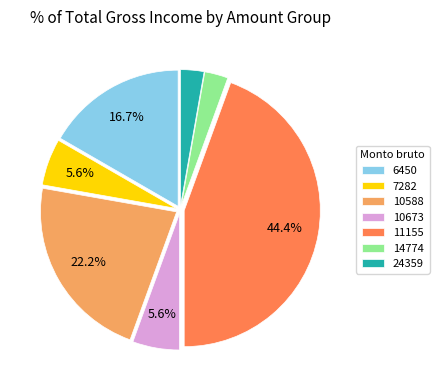

Is there any slice that represents more than half of the pie?

No